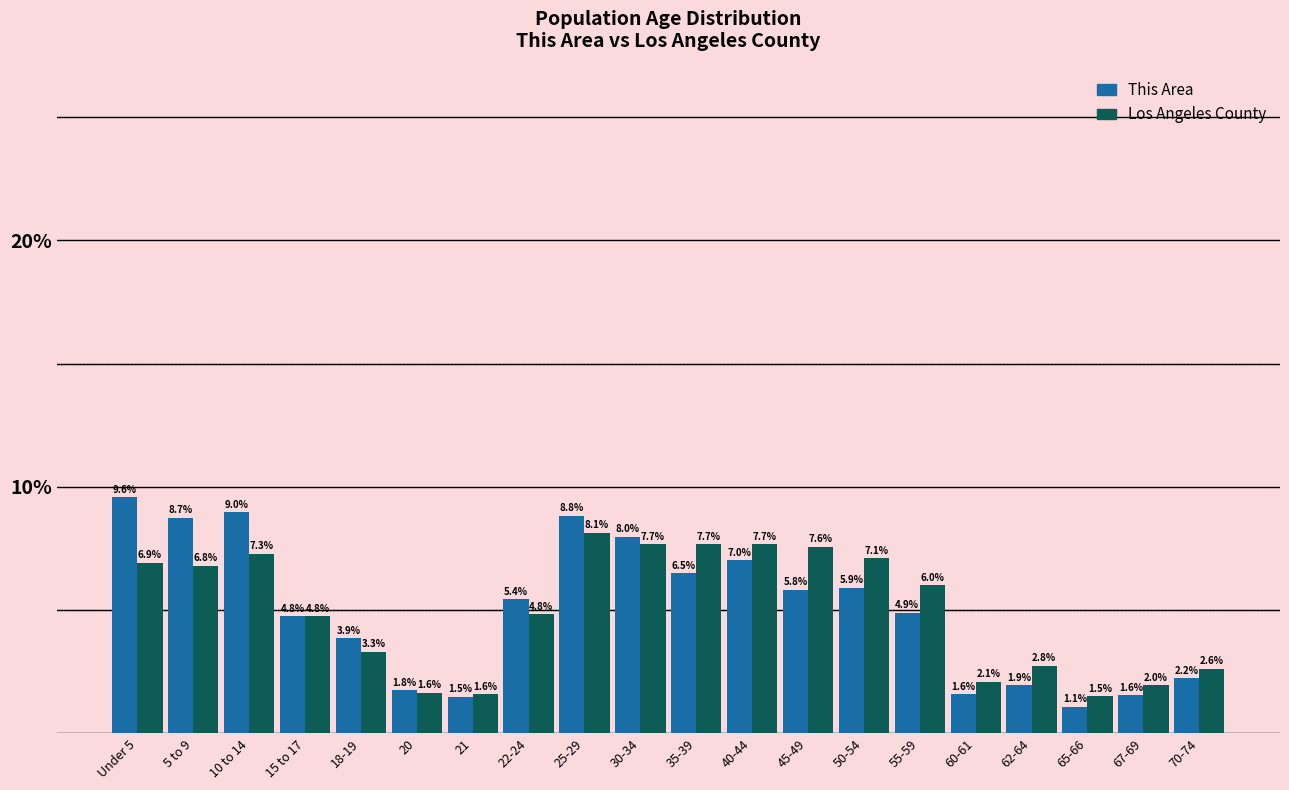

Reading left to right, transcribe all the data shown in this chart.

This Area: 9.6	8.7	9.0	4.8	3.9	1.8	1.5	5.4	8.8	8.0	6.5	7.0	5.8	5.9	4.9	1.6	1.9	1.1	1.6	2.2
Los Angeles County: 6.9	6.8	7.3	4.8	3.3	1.6	1.6	4.8	8.1	7.7	7.7	7.7	7.6	7.1	6.0	2.1	2.8	1.5	2.0	2.6